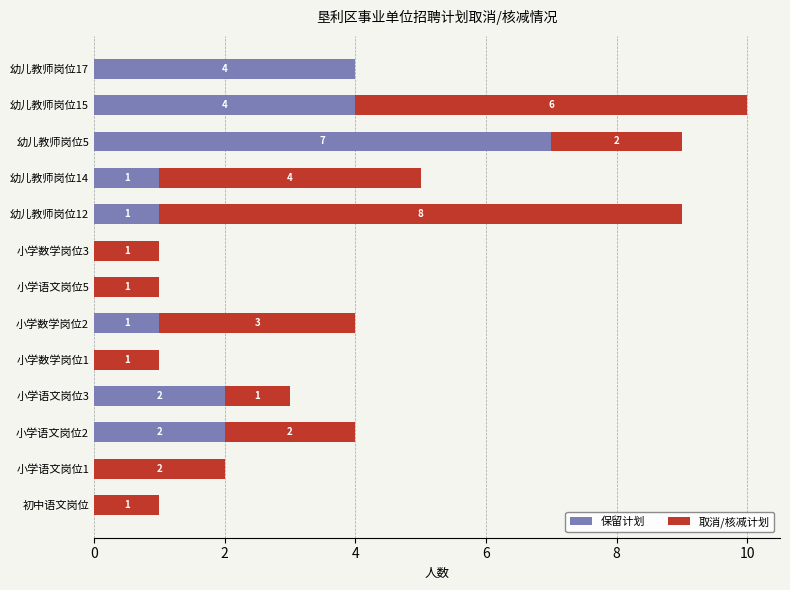

How many values in 保留计划 are above zero?

8